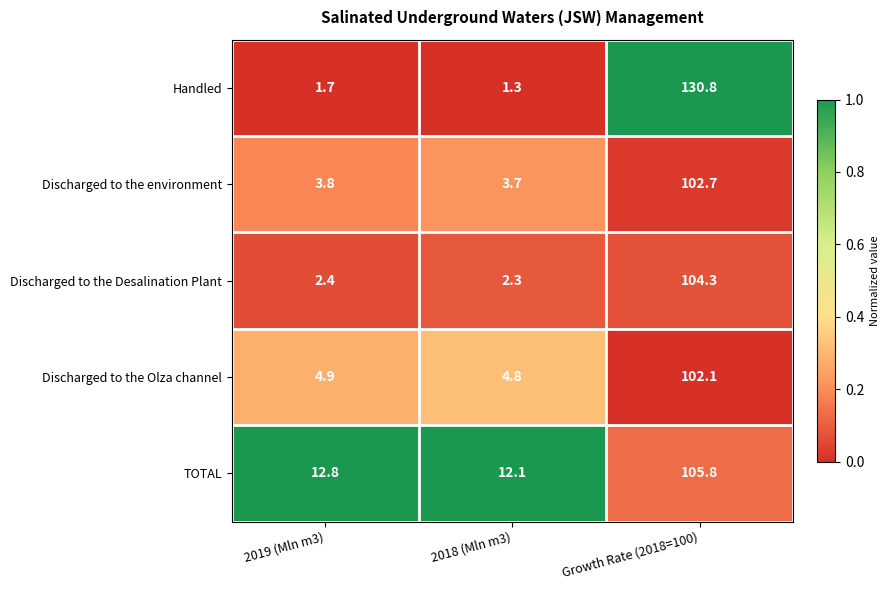

True or false: Handled has a value of 130.8 at Growth Rate (2018=100).

True